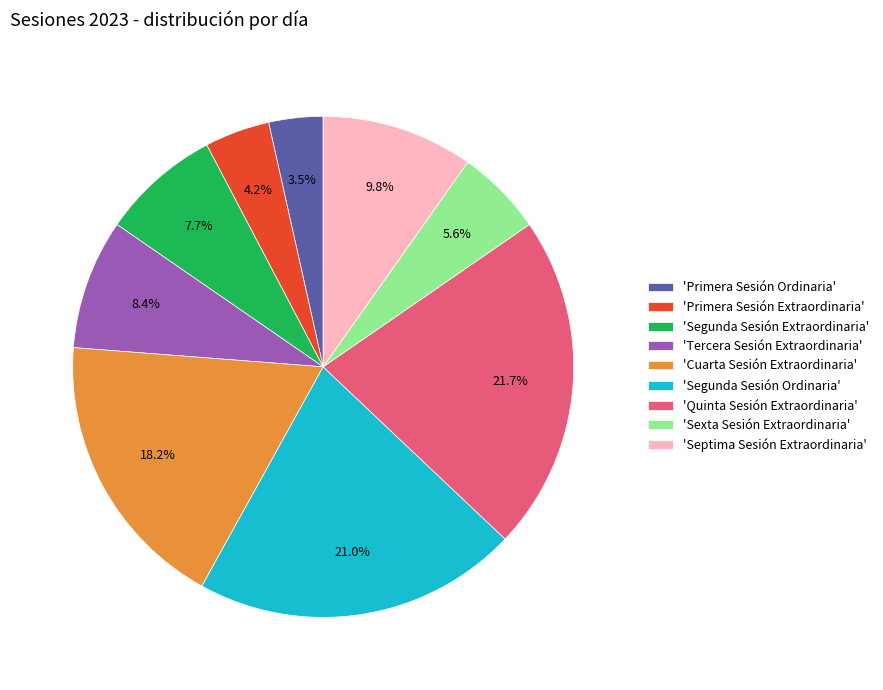

Is there any slice that represents more than half of the pie?

No